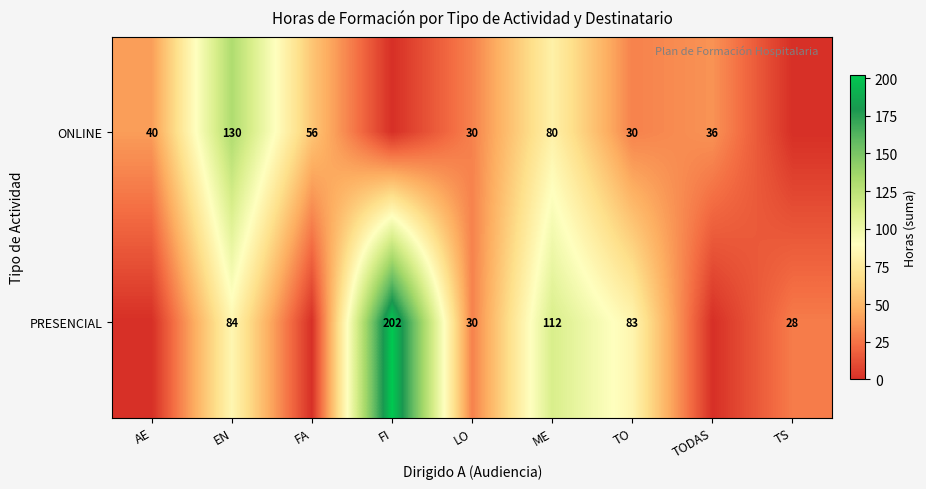

What is the difference between the PRESENCIAL values at FI and EN?

118